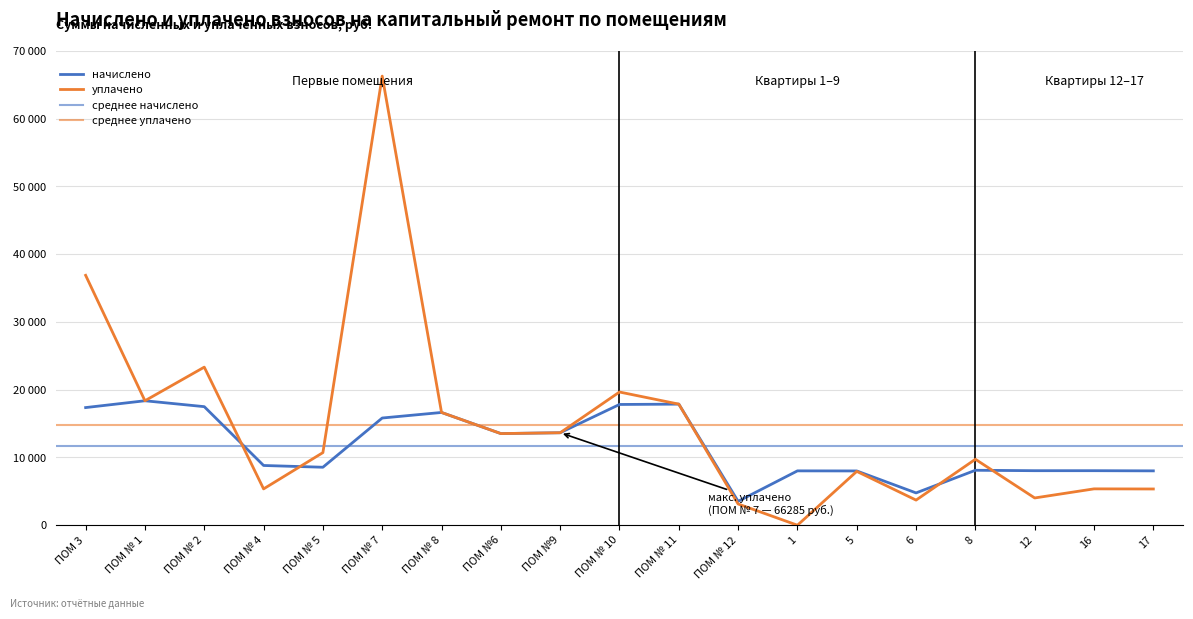

The начислено series shows 19061.7 at ПОМ №6. True or false?

False